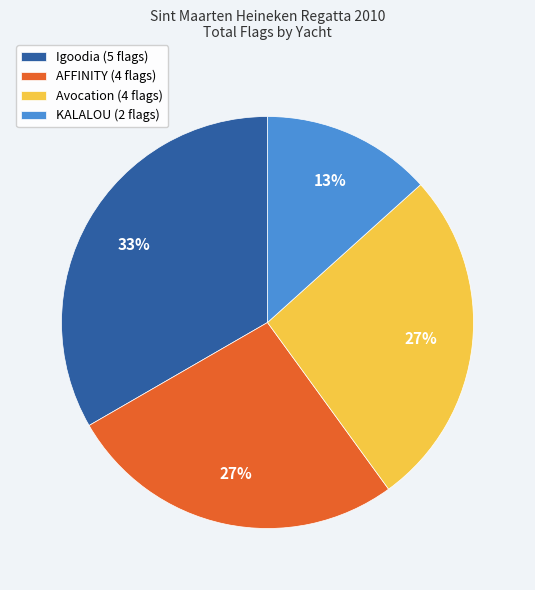

Which category has the smallest portion of the pie?

KALALOU (2 flags)